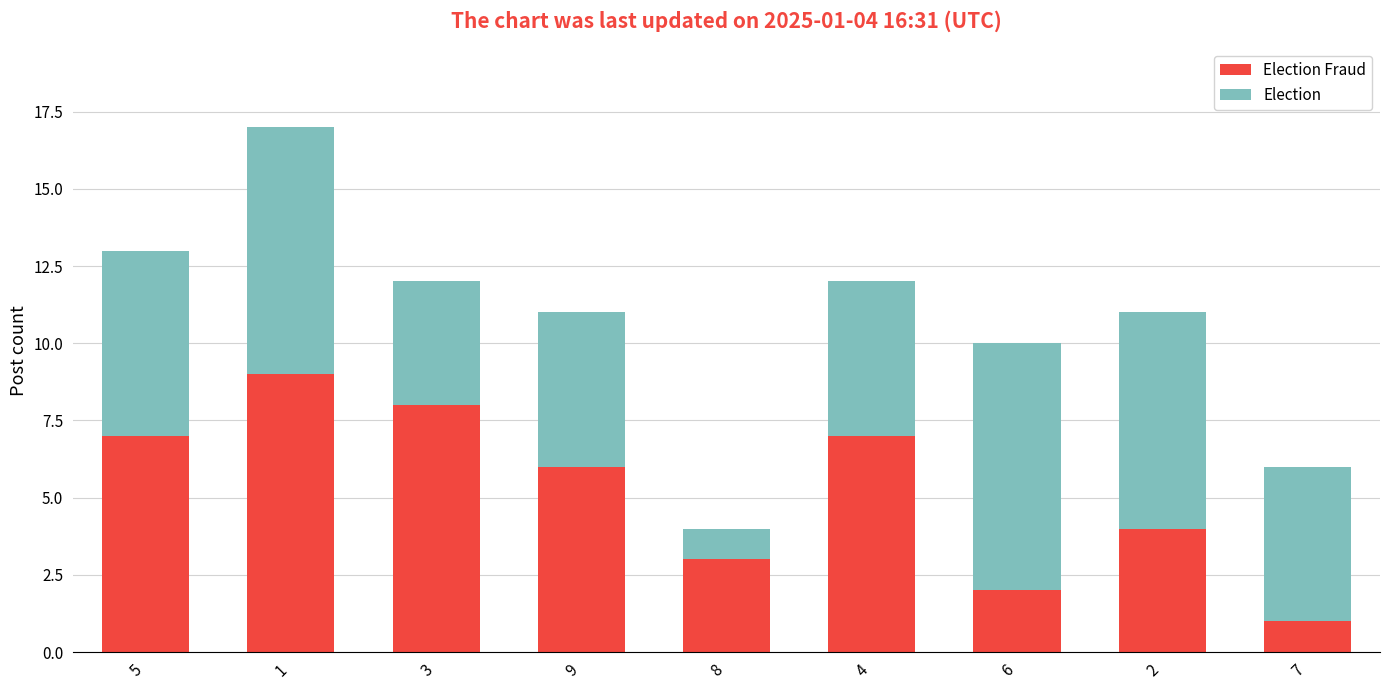

What is the label of the 7th bar from the left?

6